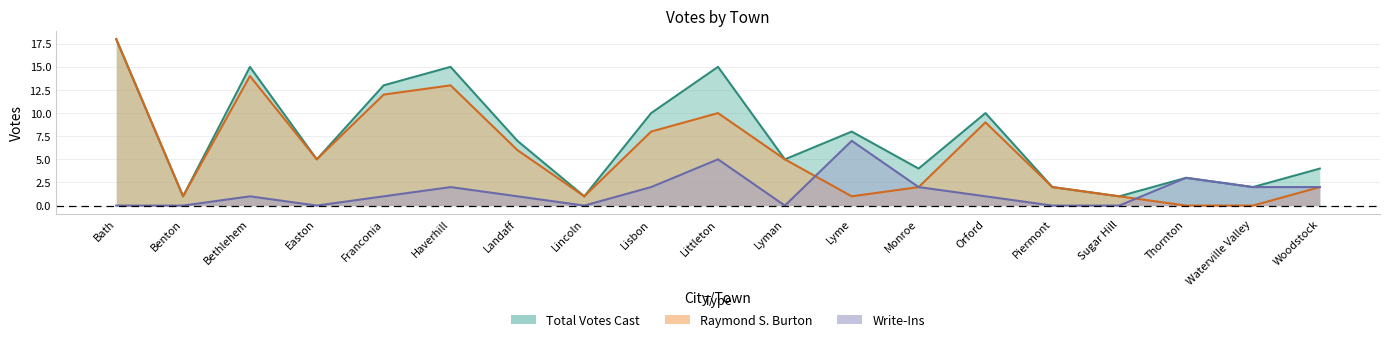

Between which two adjacent categories do Write-Ins and Raymond S. Burton first intersect?

Lyman and Lyme